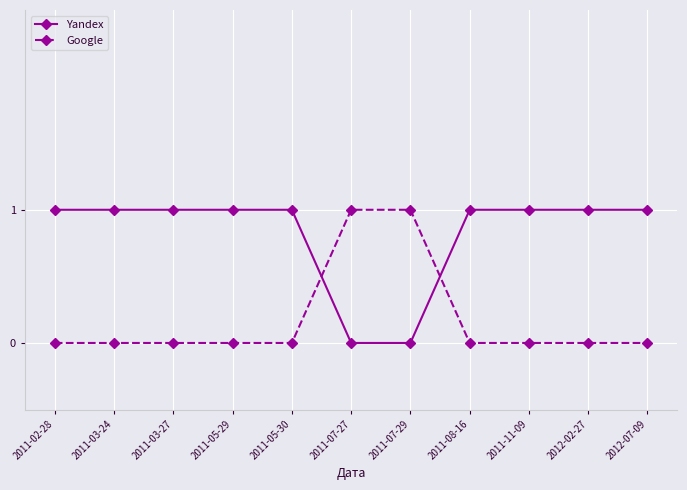

Where do Yandex and Google first cross each other?

2011-05-30 and 2011-07-27